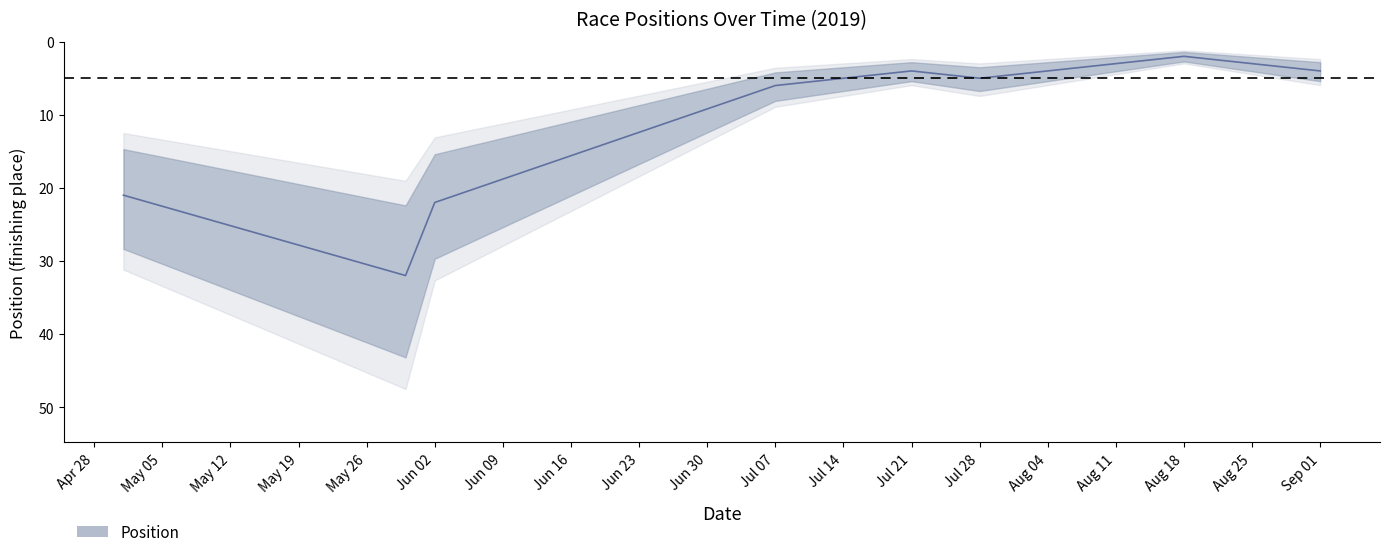

How many values are below 5?

4